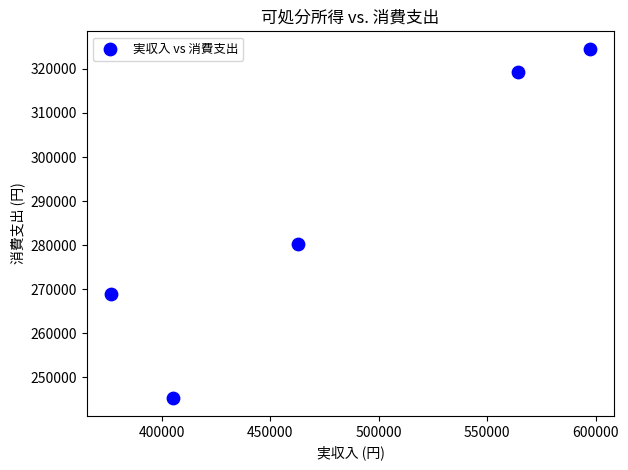

What Y value in the scatter plot is closest to 284893?

280380